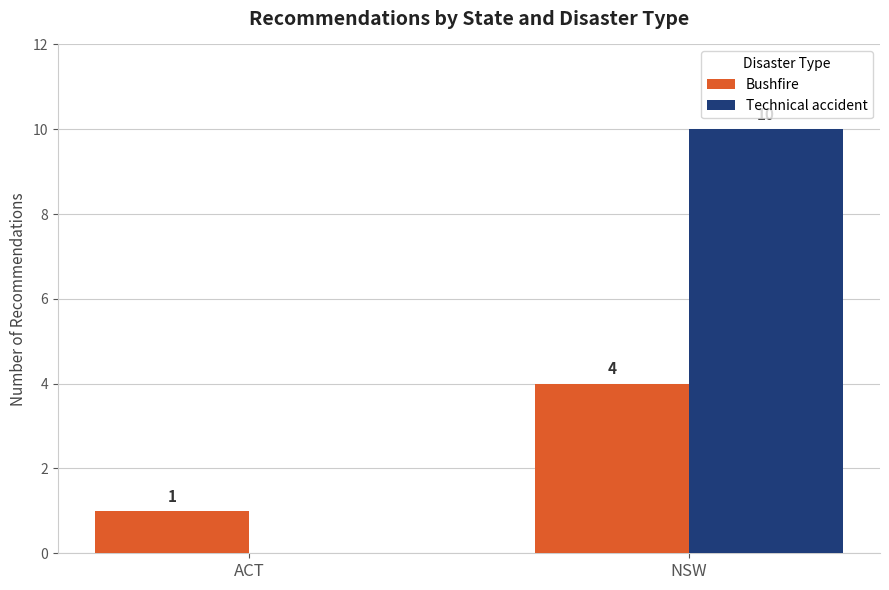

At which label is Technical accident closest to 5?

ACT